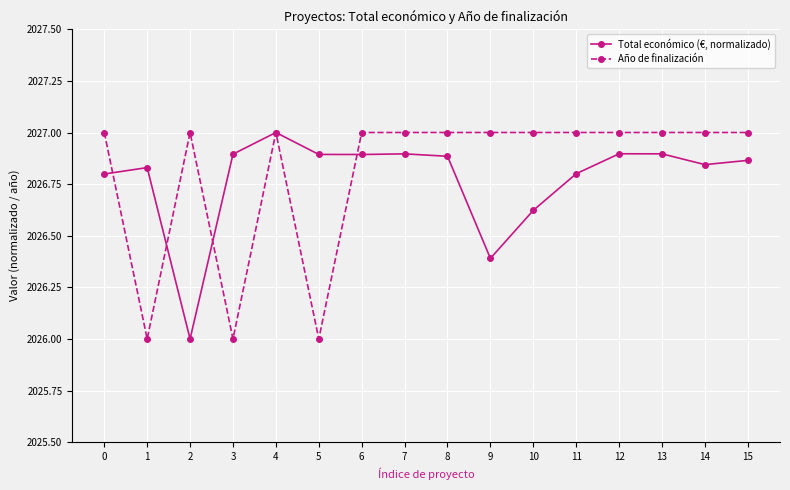

At 15, list the series in order from largest to smallest.

Año de finalización, Total económico (€, normalizado)